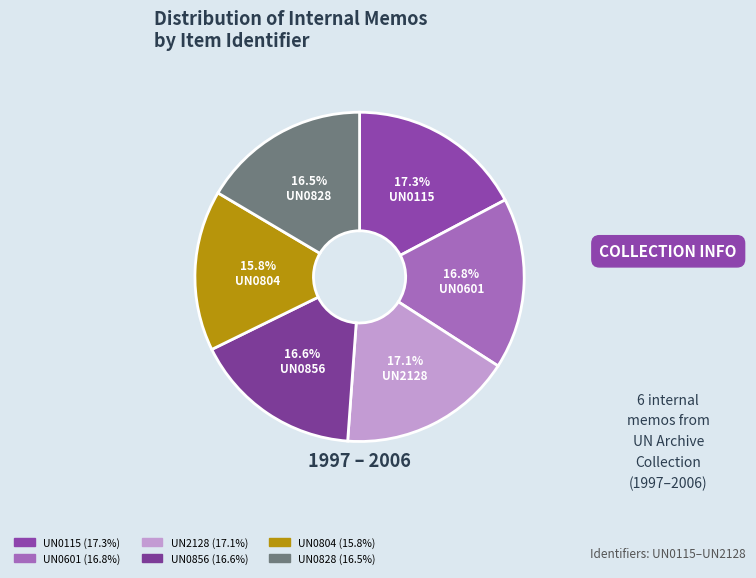

Which category has the smallest portion of the pie?

UN0804